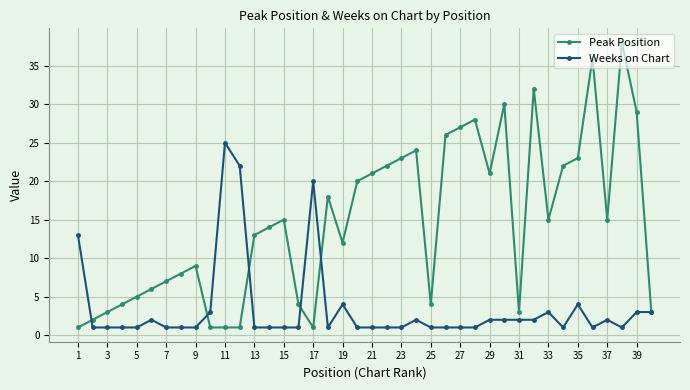

Reading right to left, what are all the values shown in this chart?

Peak Position: 3	29	38	15	36	23	22	15	32	3	30	21	28	27	26	4	24	23	22	21	20	12	18	1	4	15	14	13	1	1	1	9	8	7	6	5	4	3	2	1
Weeks on Chart: 3	3	1	2	1	4	1	3	2	2	2	2	1	1	1	1	2	1	1	1	1	4	1	20	1	1	1	1	22	25	3	1	1	1	2	1	1	1	1	13